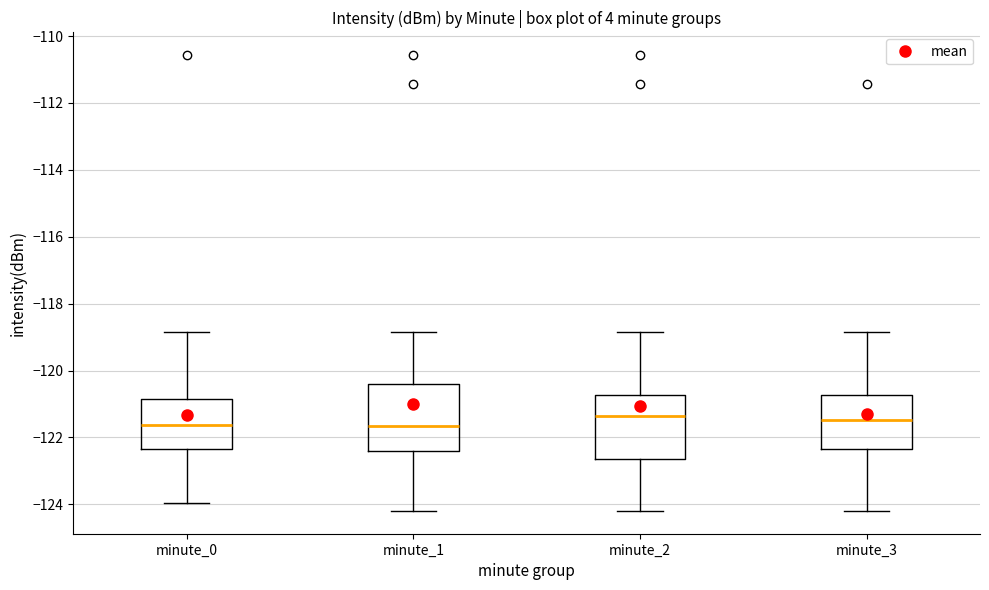

Reading left to right, transcribe this box plot: for each box, give where its median line is, the range the box spans, and where its two whiskers end, as read against the y-axis. The values are not printed on the chart, so give them approximately, as read against the axis.

minute_0: median -121.6, box -122.4 to -120.8, whiskers -124.0 to -118.8
minute_1: median -121.6, box -122.4 to -120.4, whiskers -124.2 to -118.8
minute_2: median -121.4, box -122.6 to -120.8, whiskers -124.2 to -118.8
minute_3: median -121.4, box -122.4 to -120.8, whiskers -124.2 to -118.8